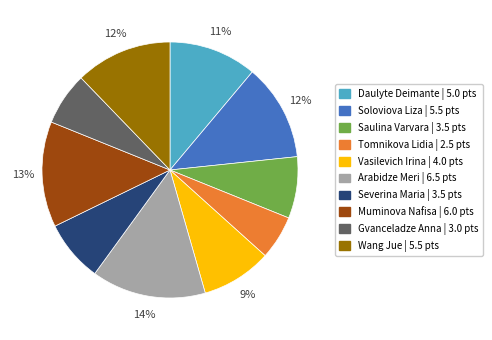

Count the number of slices in the pie.

10